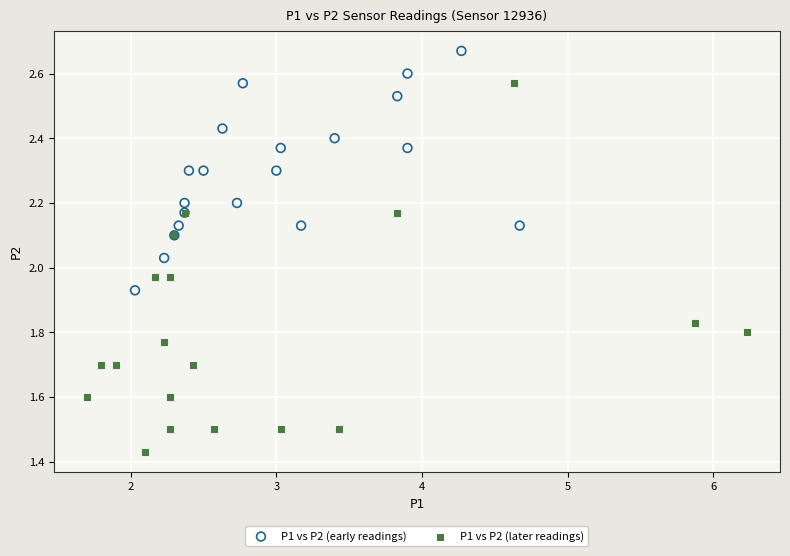

Which series has the widest spread of Y values?

P1 vs P2 (later readings)